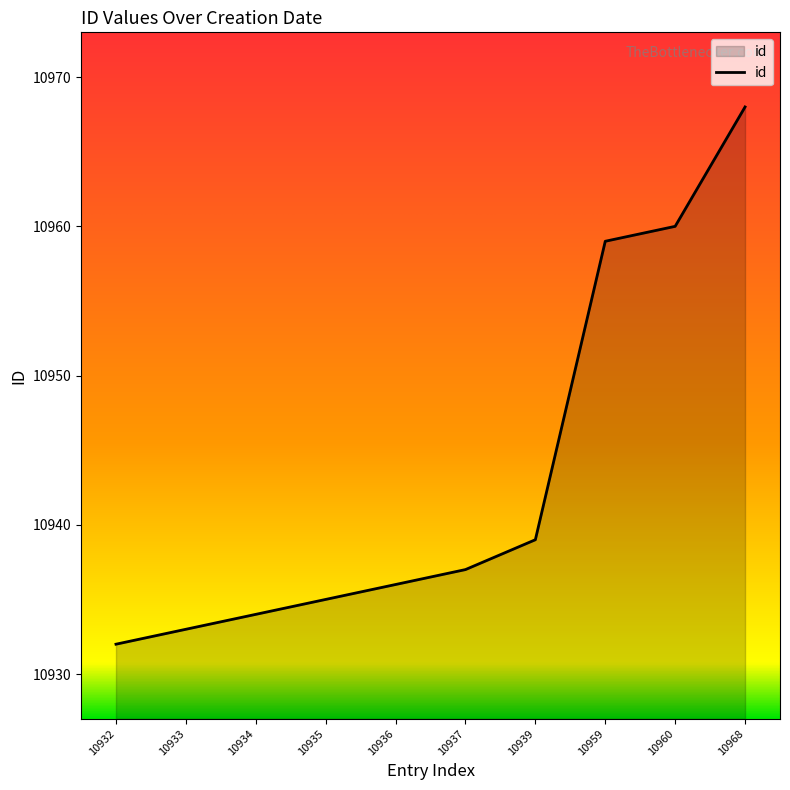

What is the change in value from 10934 to 10939?

+5